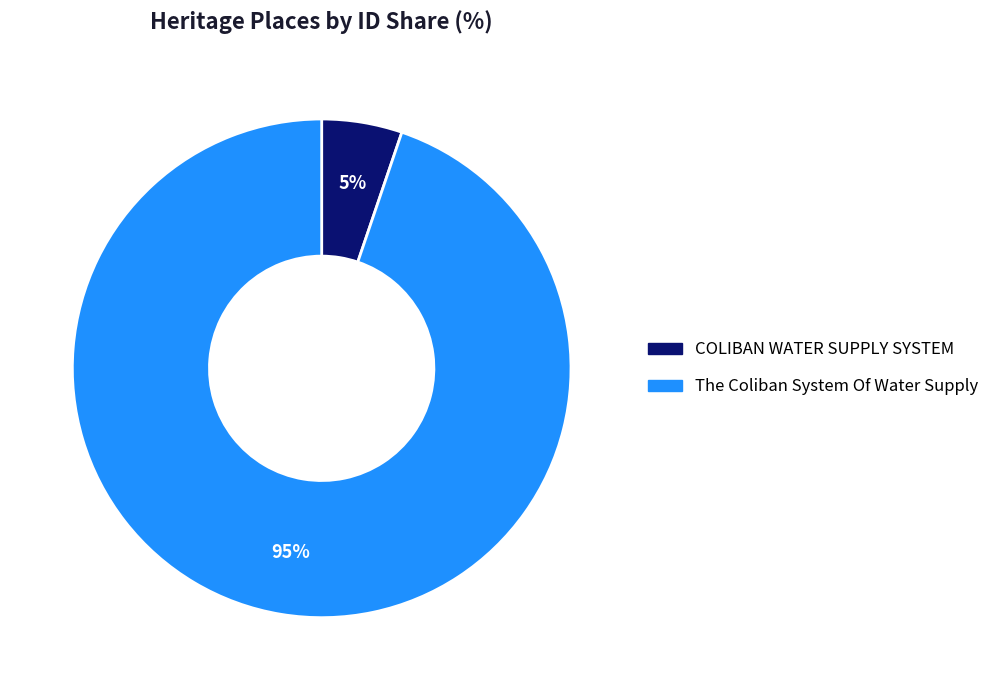

To the nearest percent, what is the average slice percentage?

50%